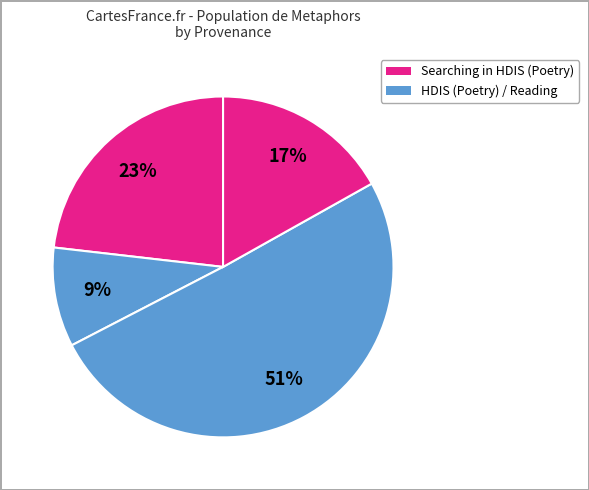

Which category has the smallest portion of the pie?

Searching in HDIS (Poetry)